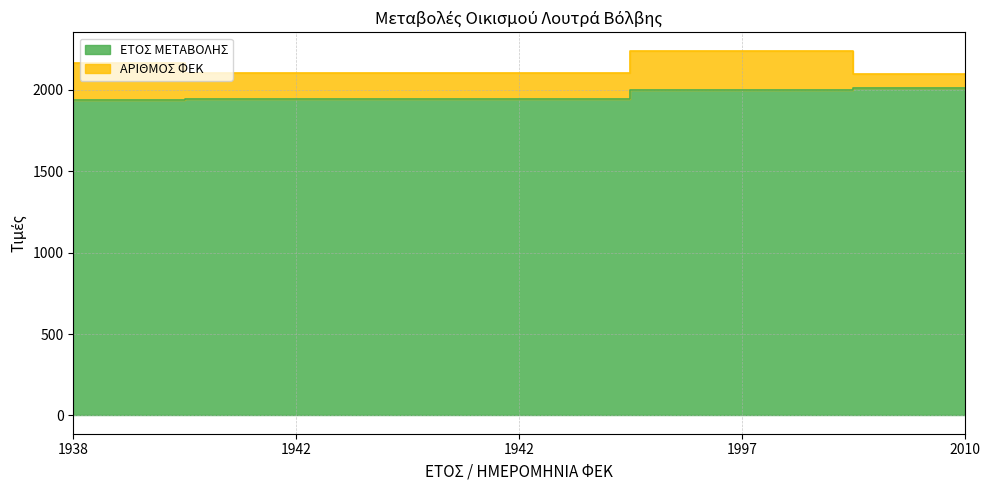

What is the value of the 5th point from the left?

2010